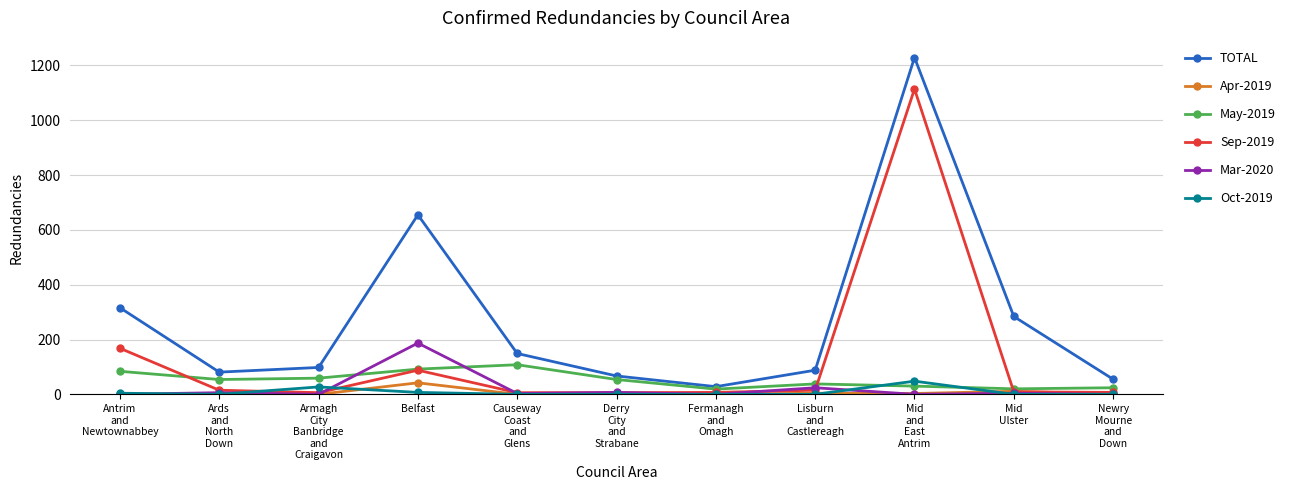

Does the chart display data point markers on the line(s)?

Yes